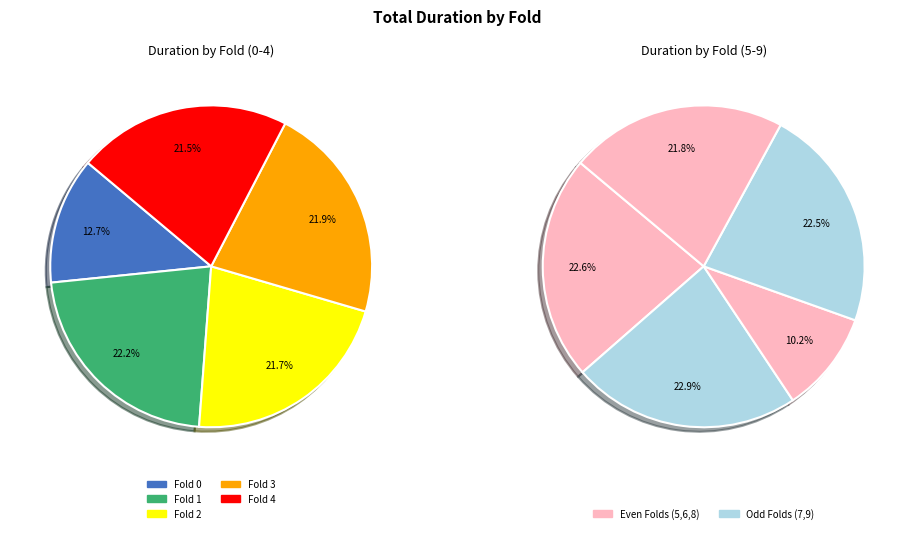

Does fold_0 represent more than half of the total?

No